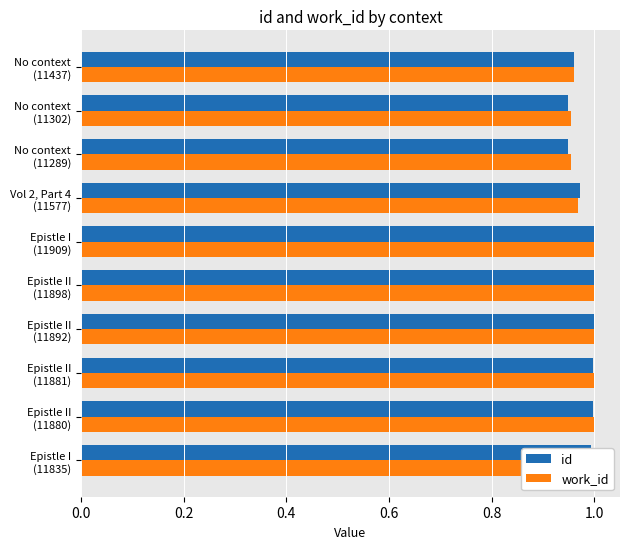

What is the sum of all id values?

9.8